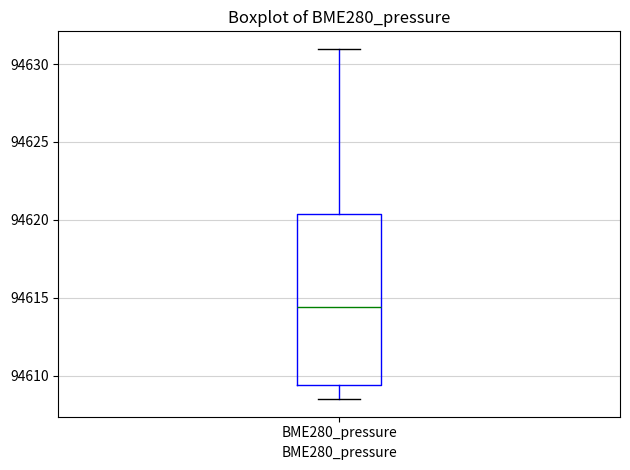

Read this box plot against the y-axis: the position of the median line, the range covered by the box, and the ends of both whiskers. The values are not printed on the chart, so give them approximately, as read against the axis.

median 94614.5, box 94609.5 to 94620.5, whiskers 94608.5 to 94631.0